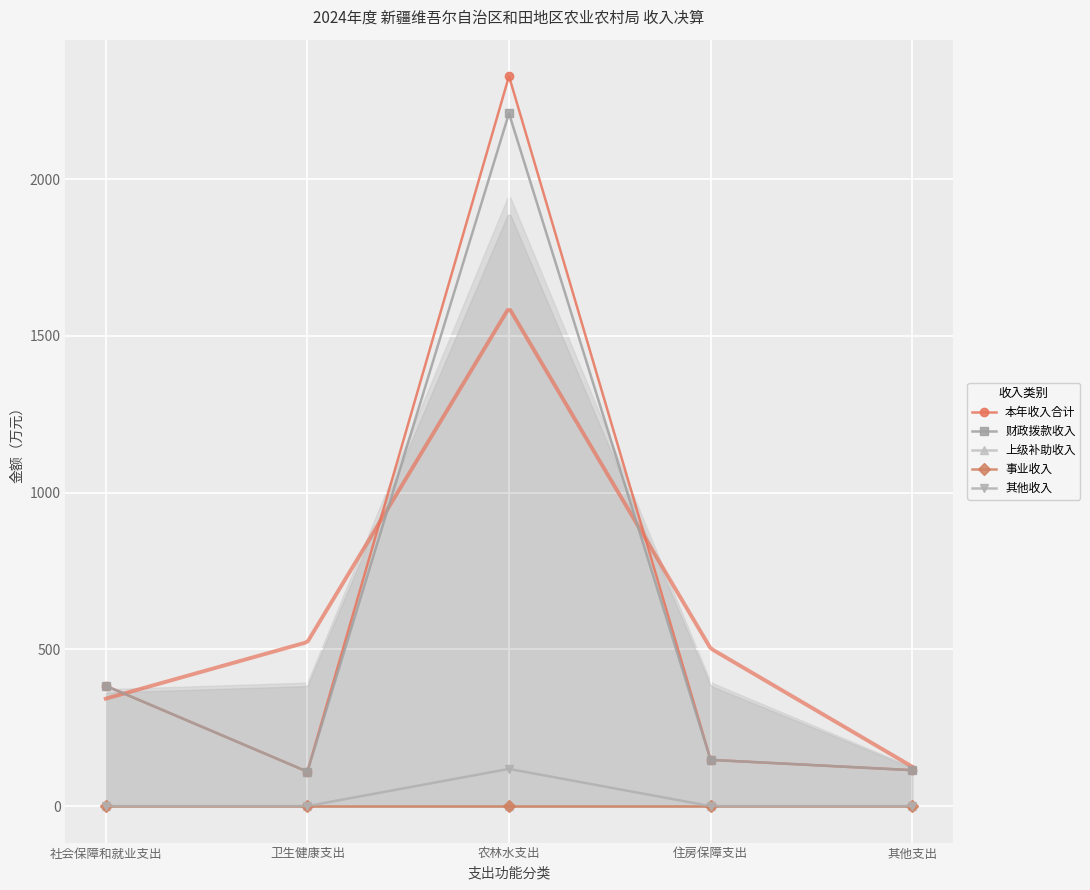

Rank the categories by 事业收入 value from highest to lowest.

社会保障和就业支出, 卫生健康支出, 农林水支出, 住房保障支出, 其他支出